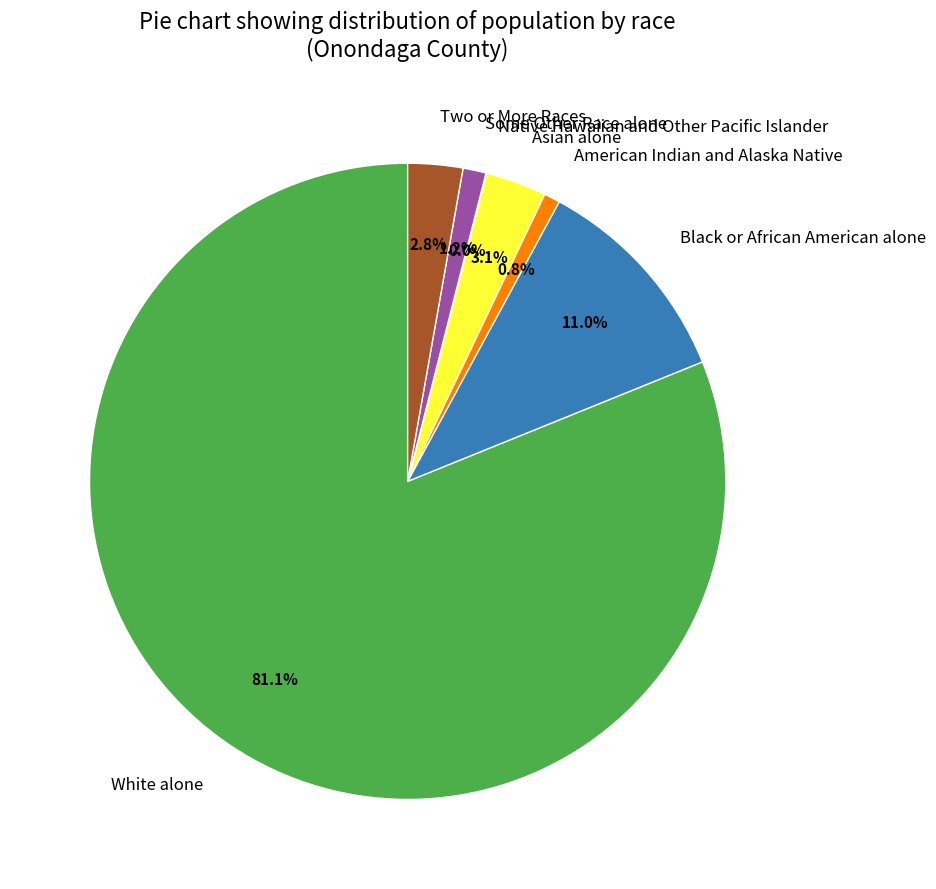

To the nearest percent, what is the difference between the largest and smallest slice percentages?

81%